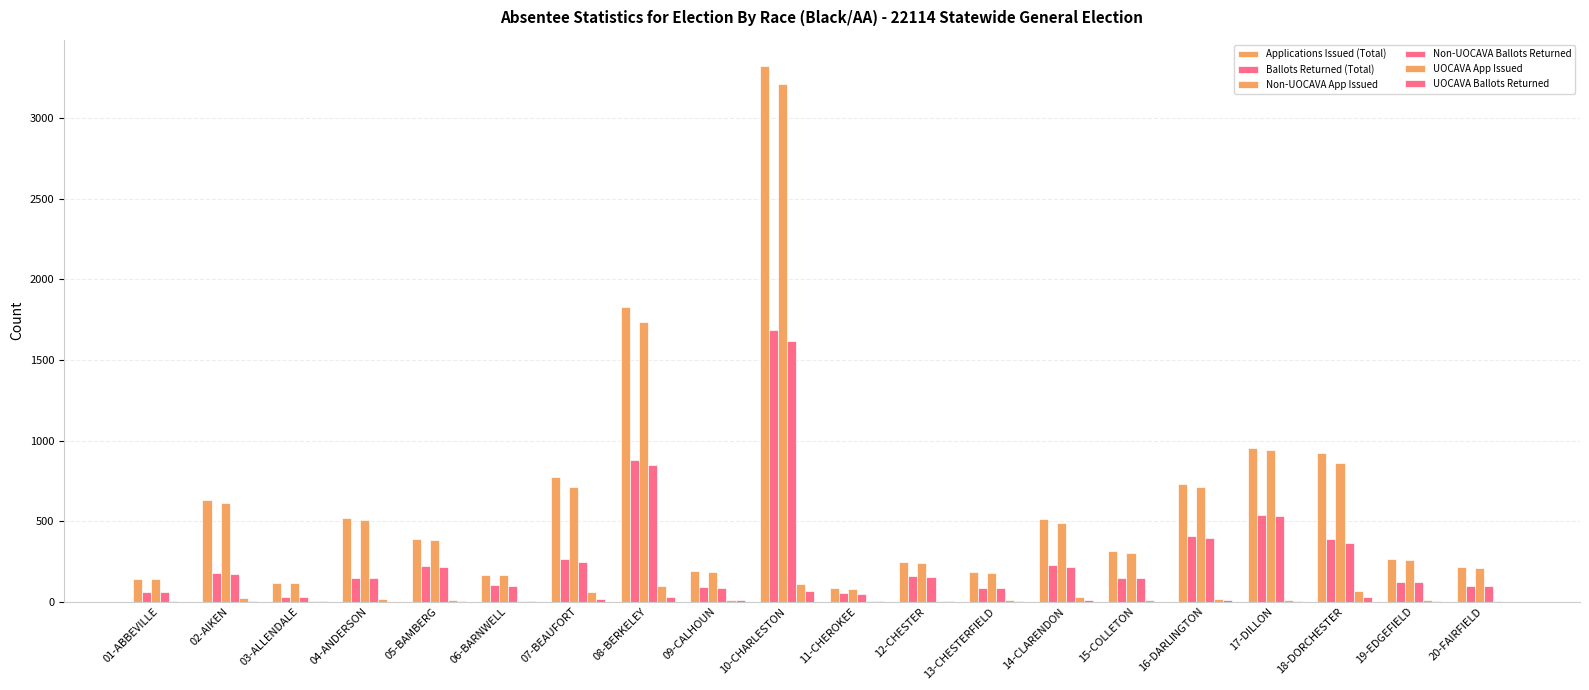

At how many categories does at least one series exceed 2689?

1